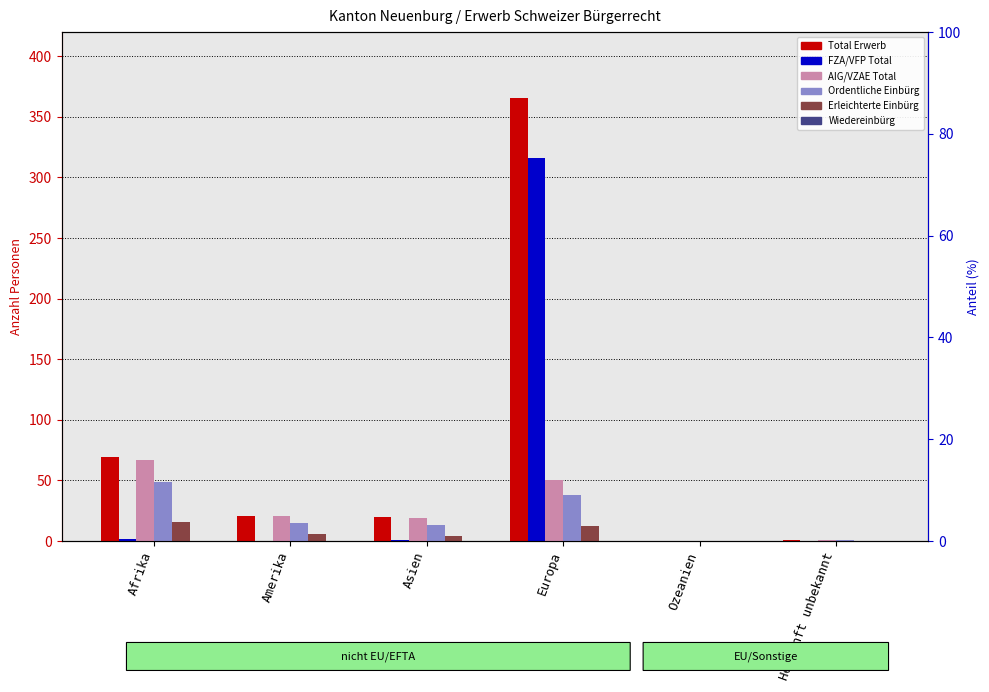

At how many categories does at least one series exceed 20?

3